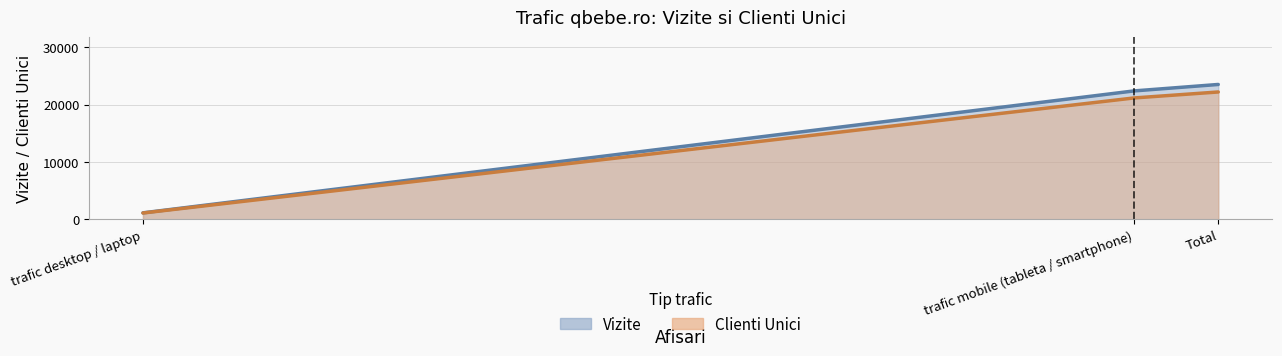

Which has a higher value, trafic mobile (tableta / smartphone) or Total?

Total